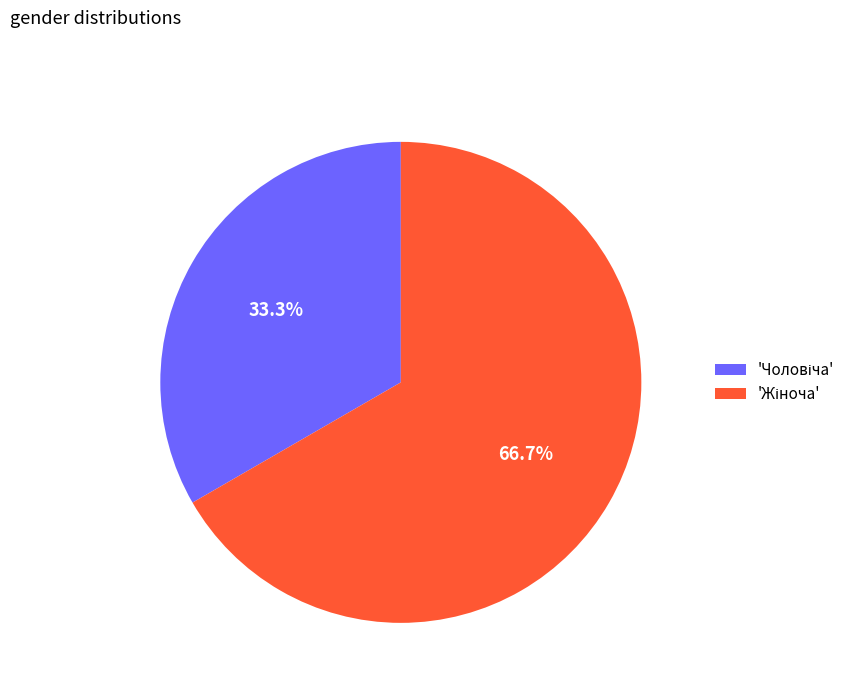

Does any single category account for the majority?

Yes